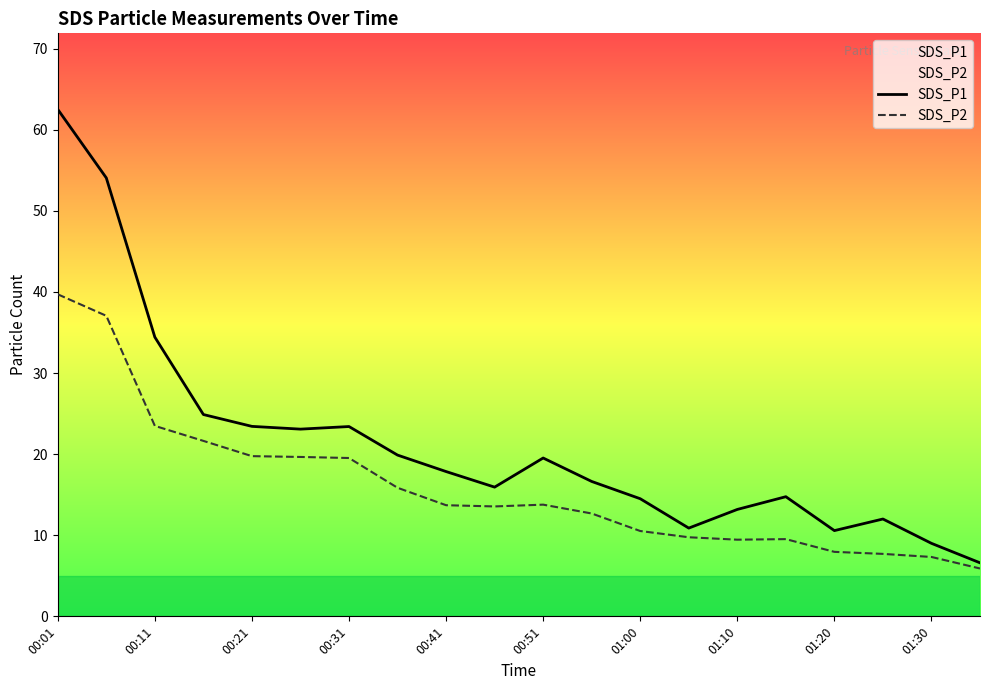

True or false: SDS_P2 has more than 0 points higher than both neighbors.

True